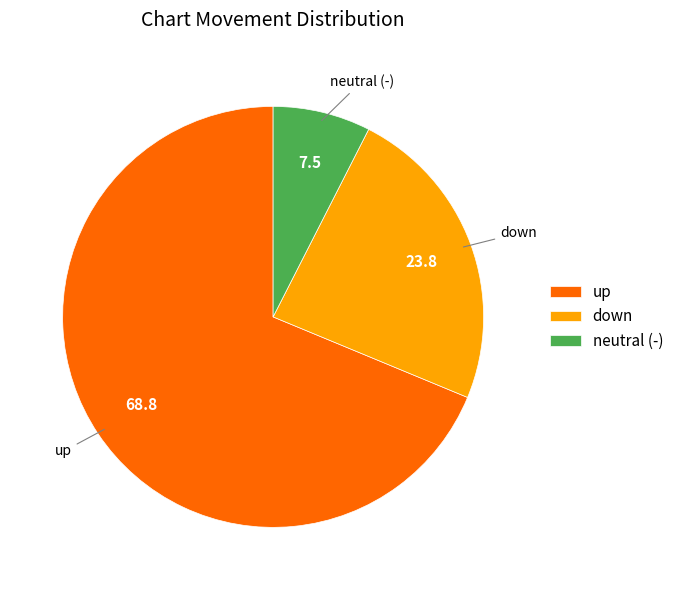

Is there any slice that represents more than half of the pie?

Yes